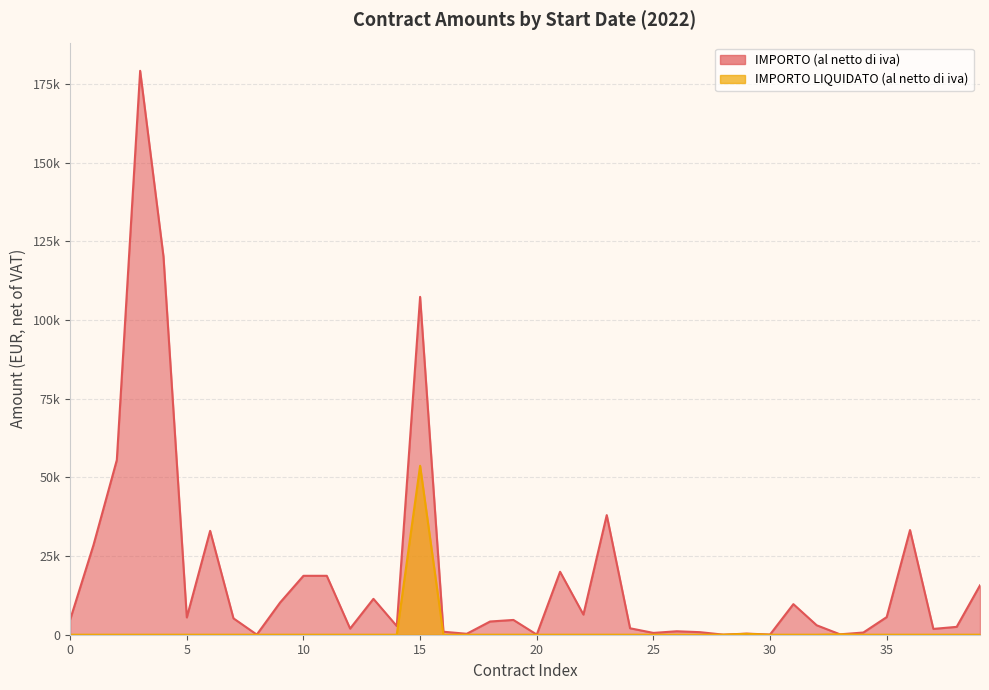

Does the chart have visible grid lines?

Yes